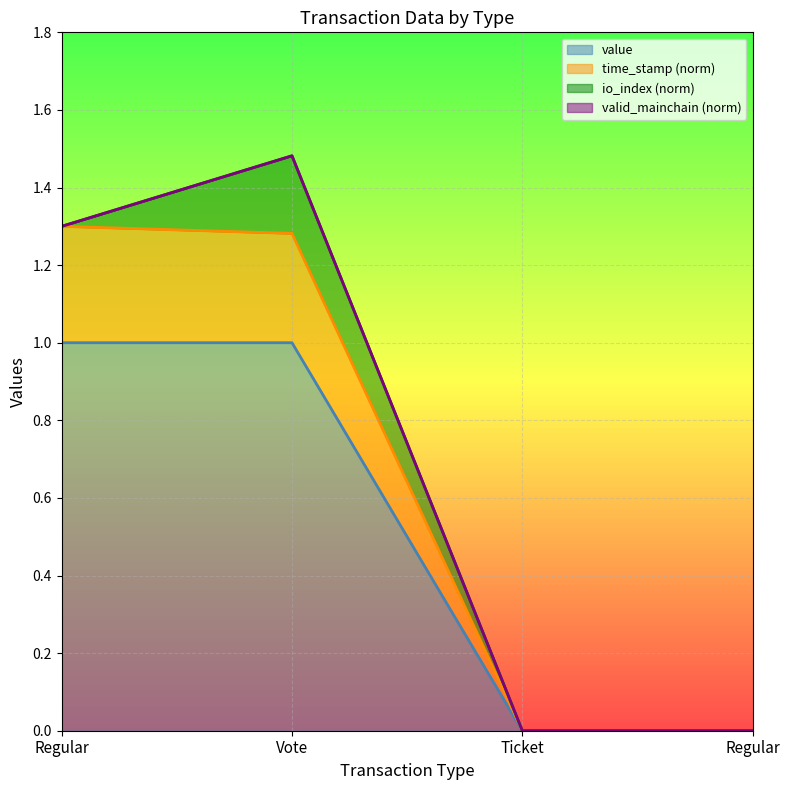

True or false: time_stamp and value intersect in this chart.

False